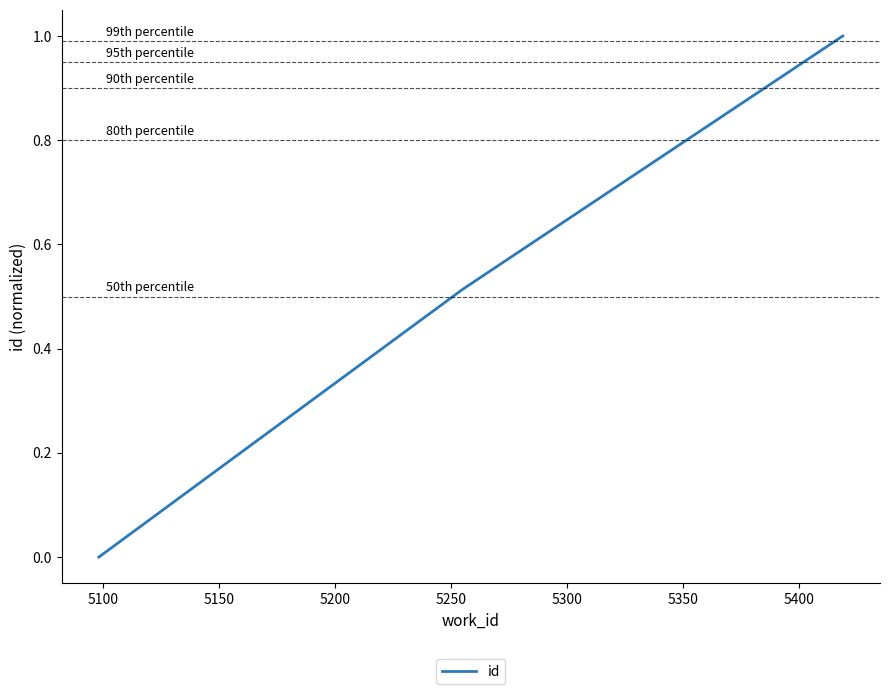

What is the sum of all values?

1.5